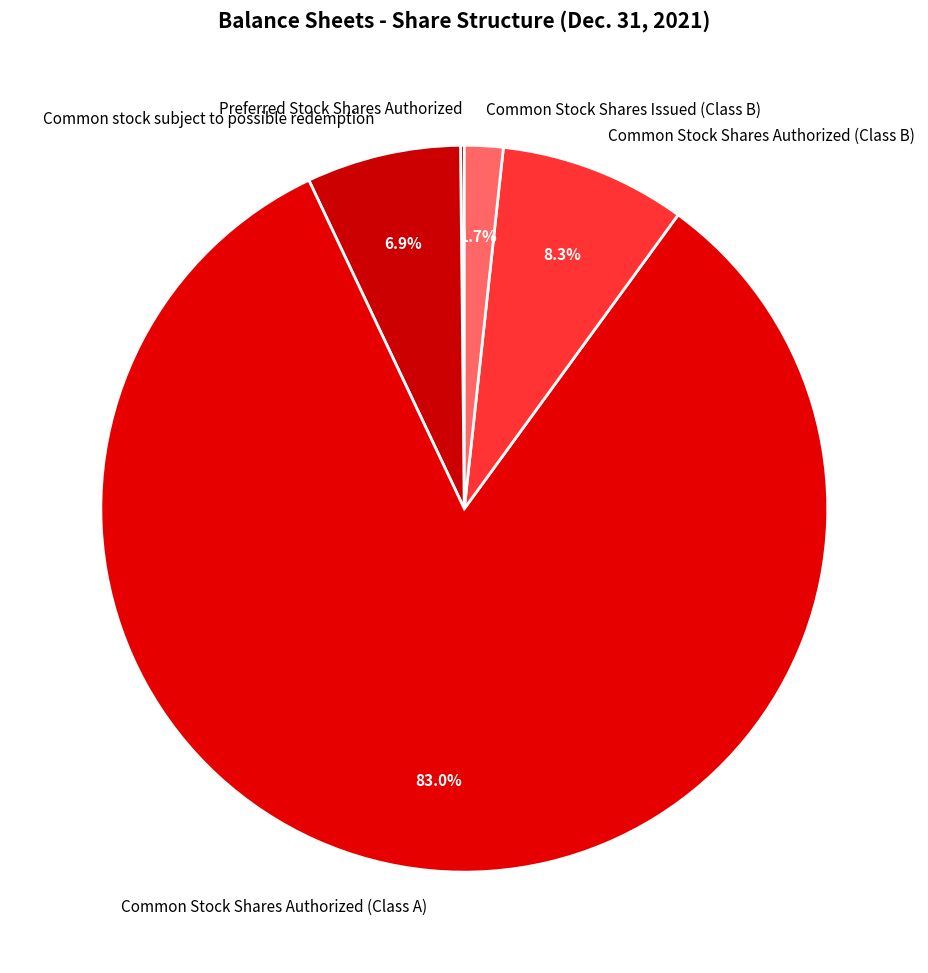

Is it true that Common Stock Shares Issued (Class B) is 15% of the pie?

False